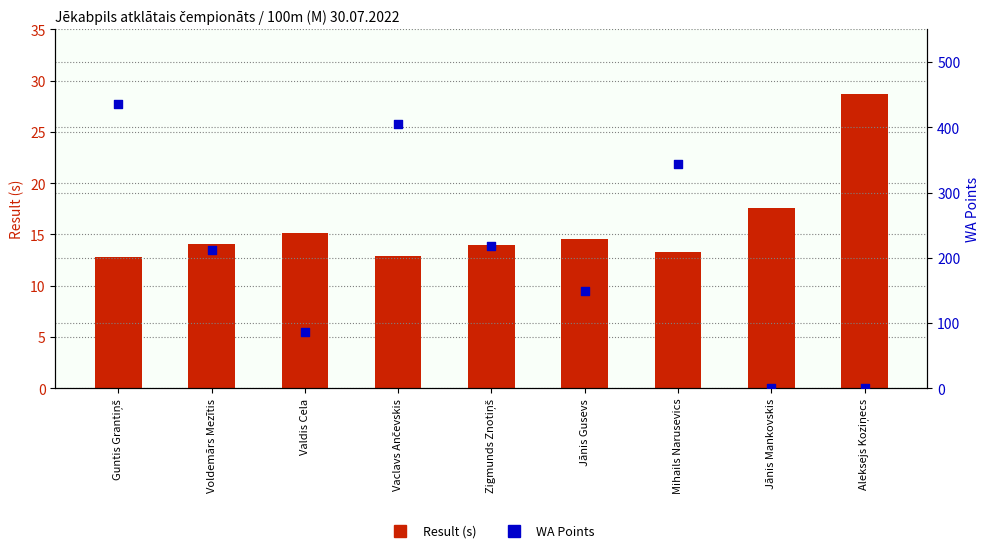

Which series reaches the maximum Y coordinate?

WA Points